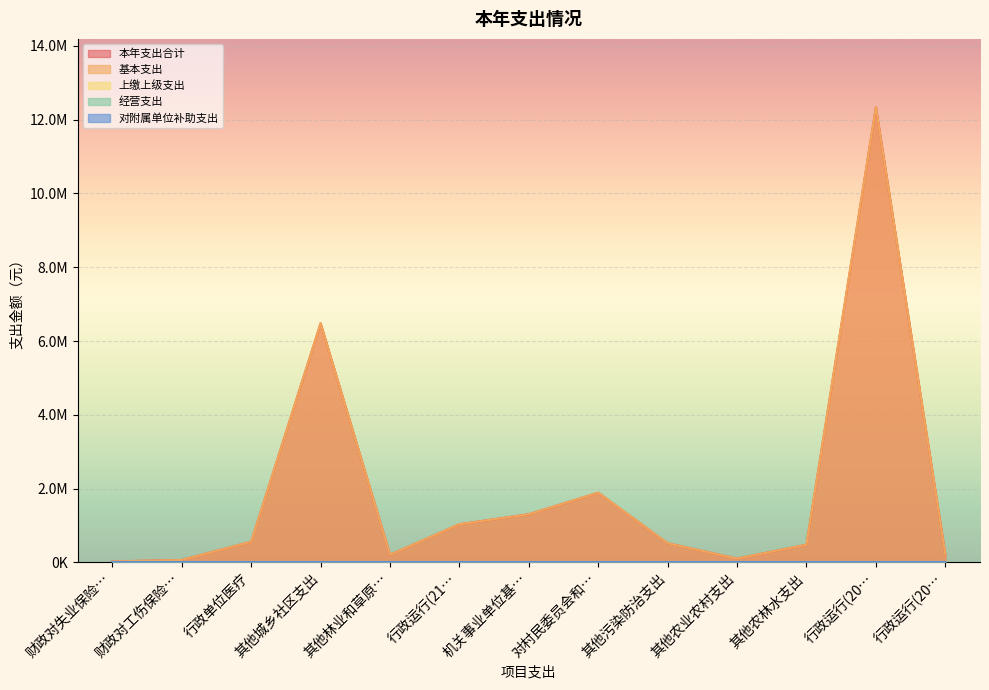

How many lines are shown in the chart?

5